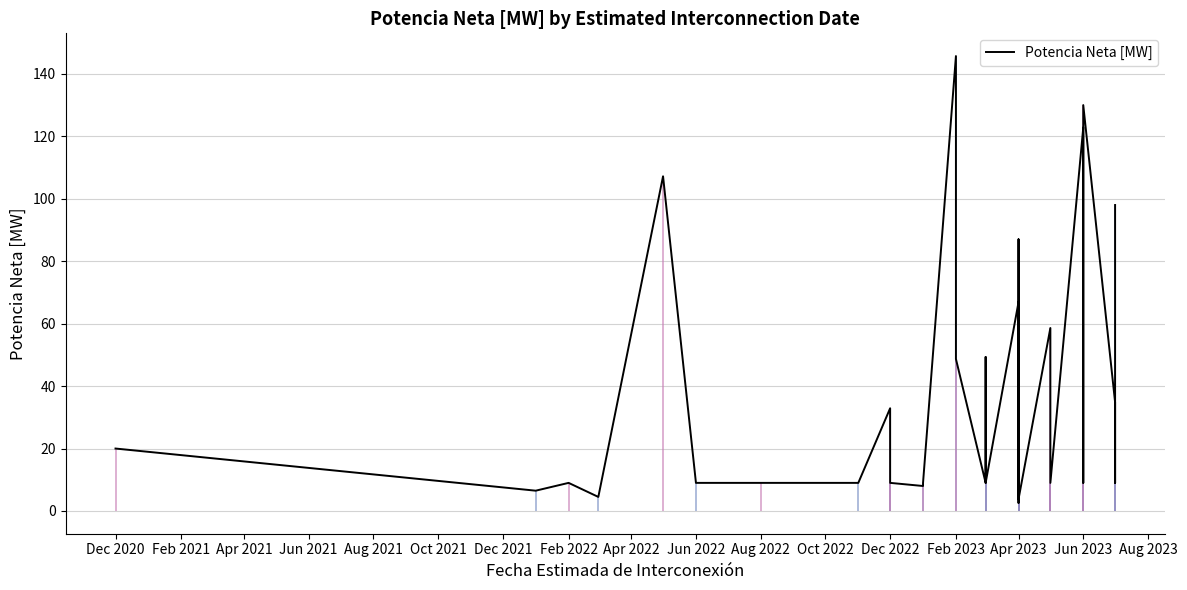

Does the chart have visible grid lines?

Yes